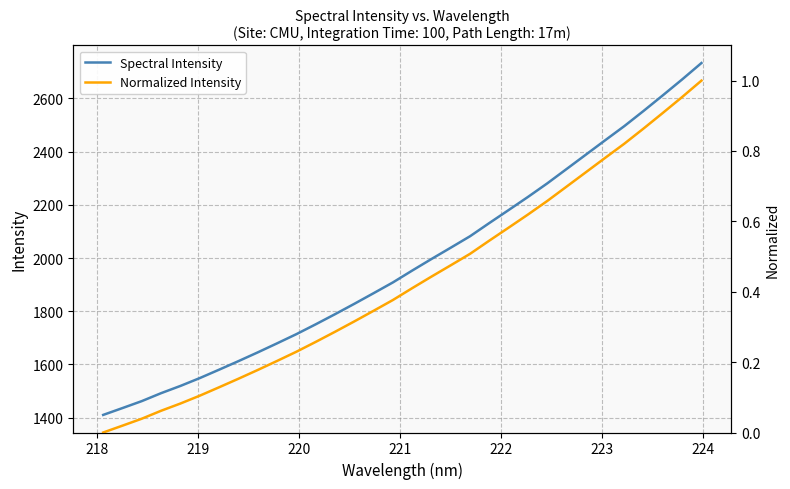

What is the lowest value of the Spectral Intensity series?

1410.2